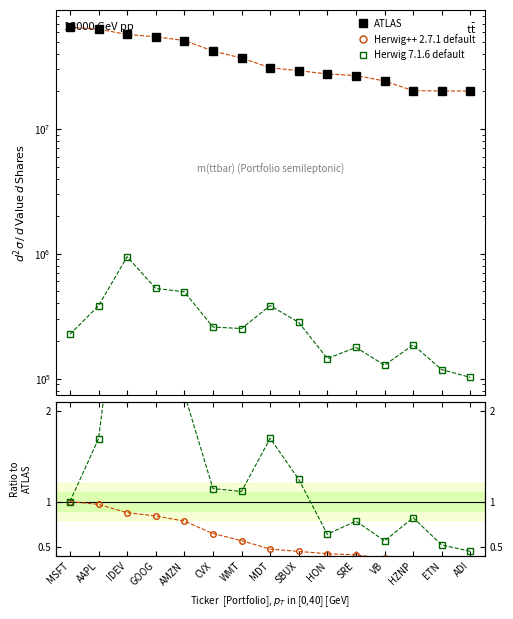

At which category is the sum across all series the highest?

MSFT